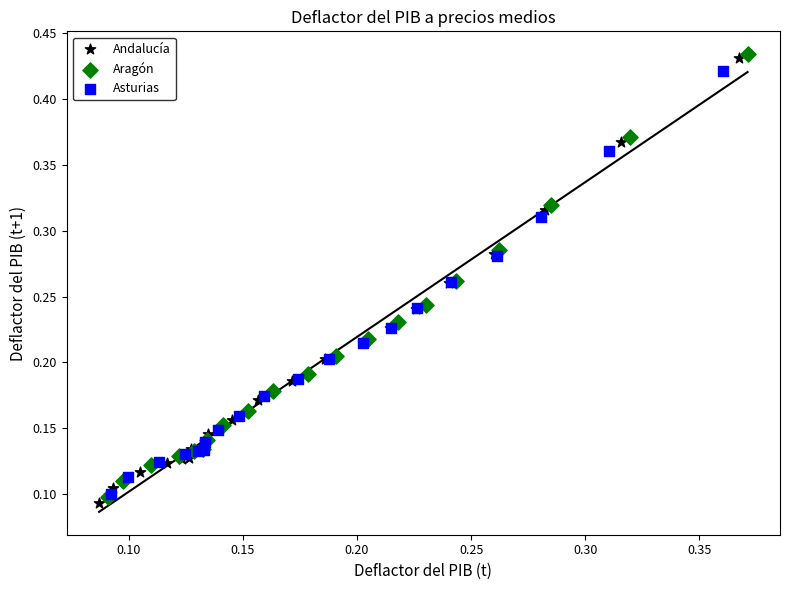

Which series has the largest Y range (max minus min)?

Andalucía